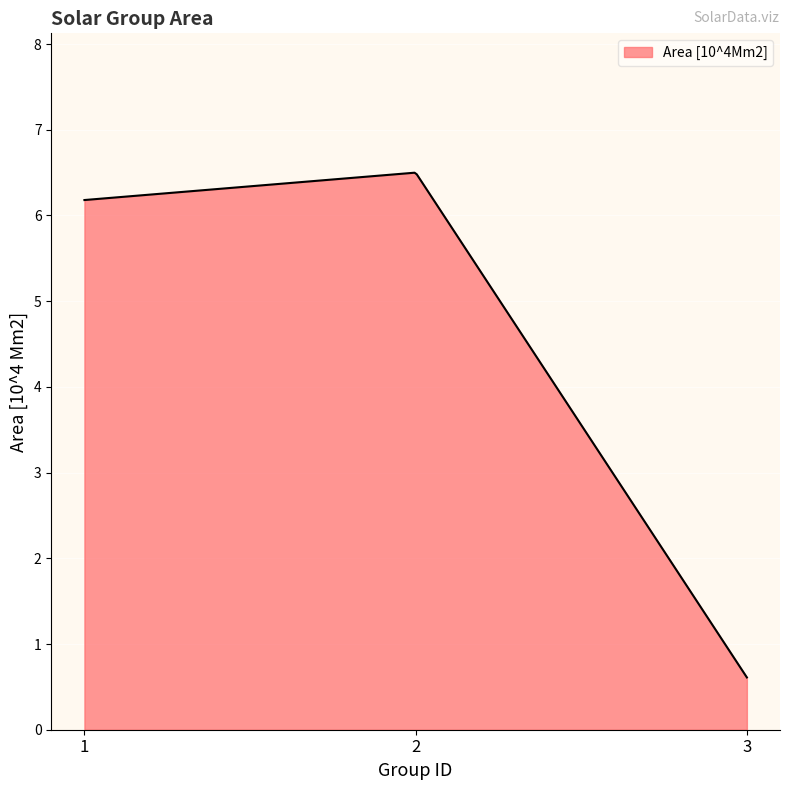

What is the greatest value displayed?

6.5